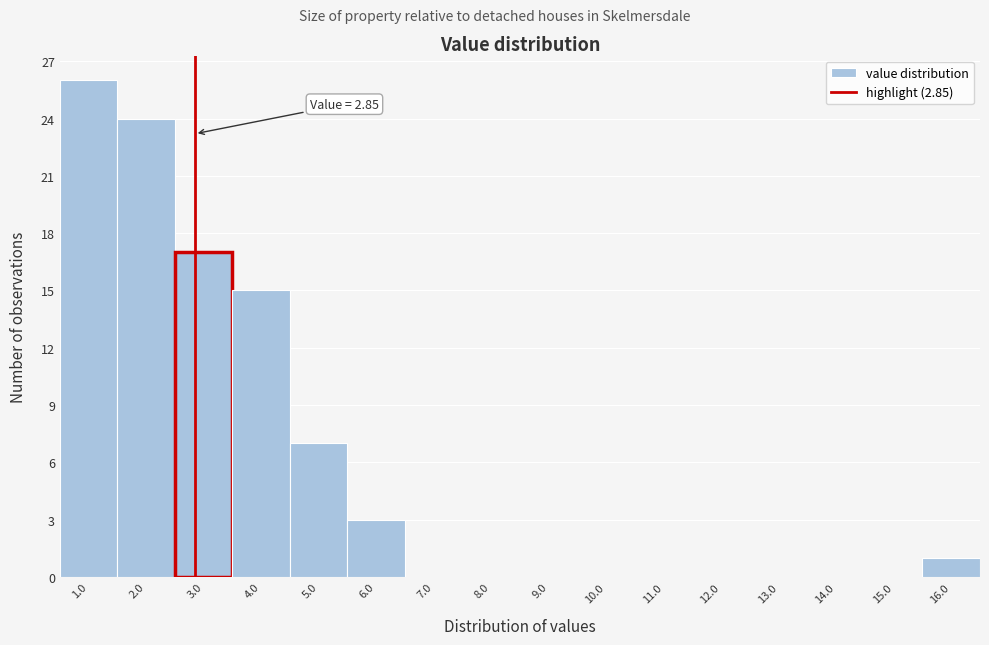

Over which range of the x-axis is the bar tallest?

0.5 to 1.5